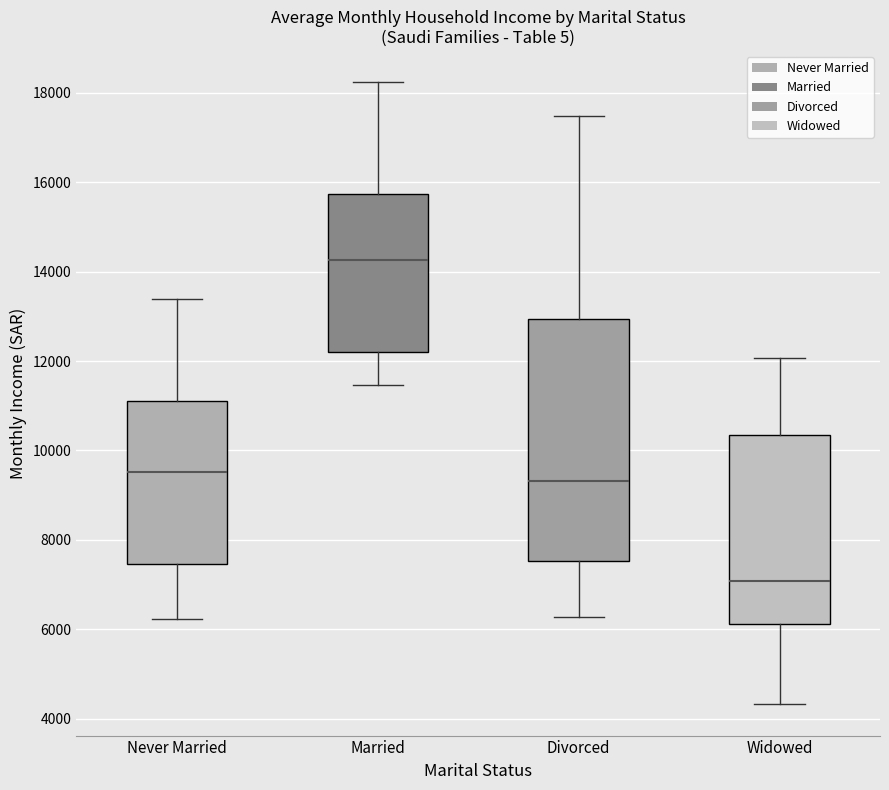

Reading left to right, transcribe this box plot: for each box, give where its median line is, the range the box spans, and where its two whiskers end, as read against the y-axis. The values are not printed on the chart, so give them approximately, as read against the axis.

Never Married: median 9600, box 7400 to 11200, whiskers 6200 to 13400
Married: median 14200, box 12200 to 15800, whiskers 11400 to 18200
Divorced: median 9400, box 7600 to 13000, whiskers 6200 to 17400
Widowed: median 7000, box 6200 to 10400, whiskers 4400 to 12000